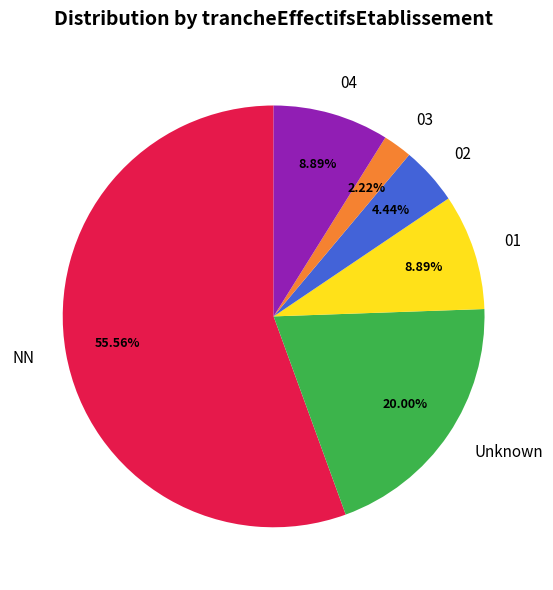

How many slices are in this pie chart?

6